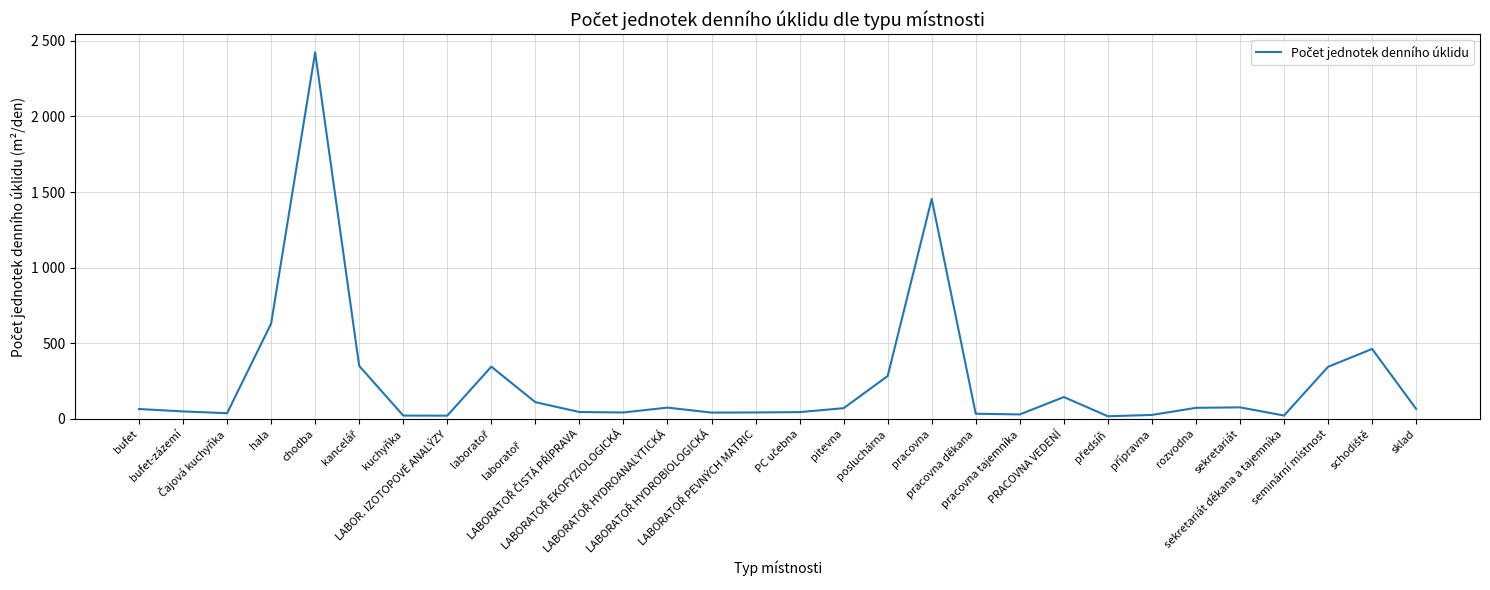

What is the sum of the values at sekretariát and pracovna děkana?

107.4